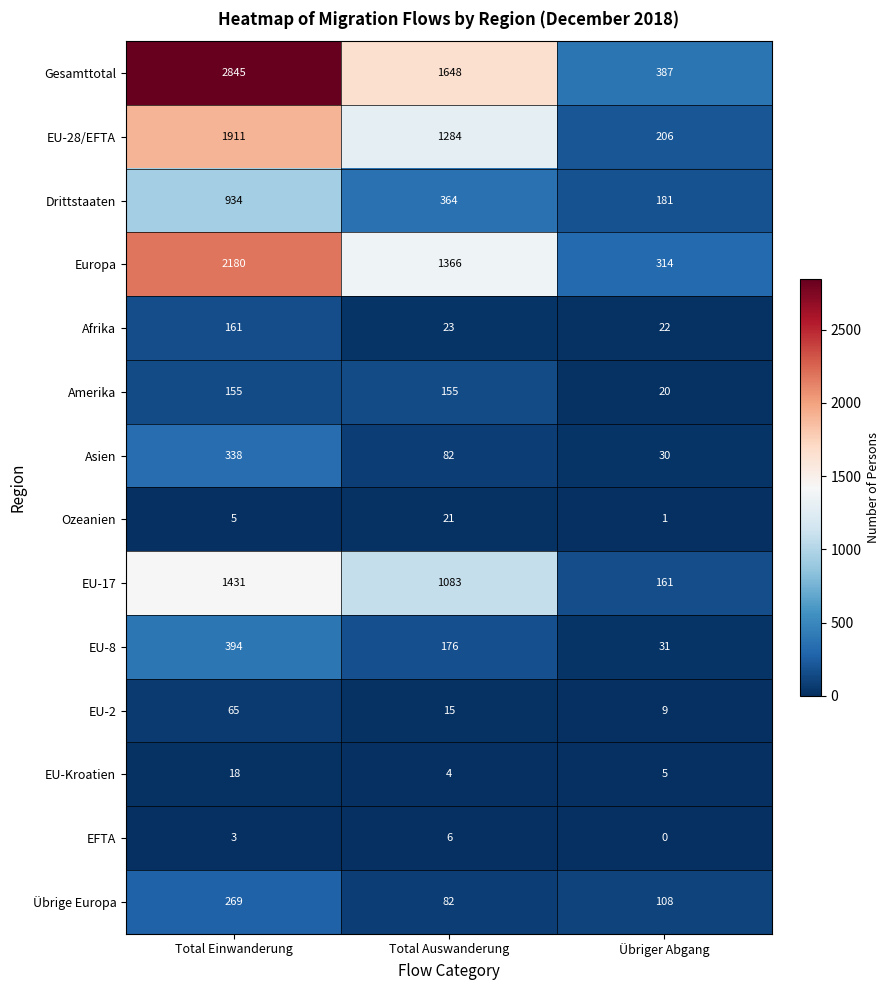

The Asien series shows 535 at Total Einwanderung. True or false?

False